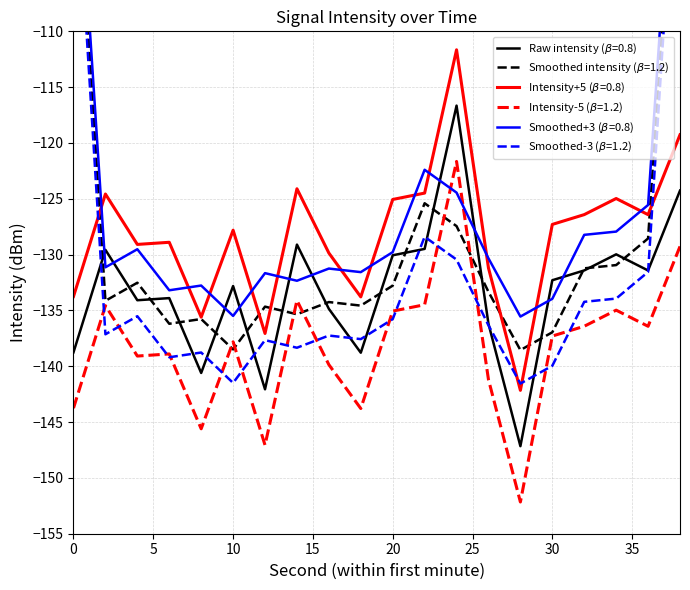

What value does the data have at 0?

-138.8